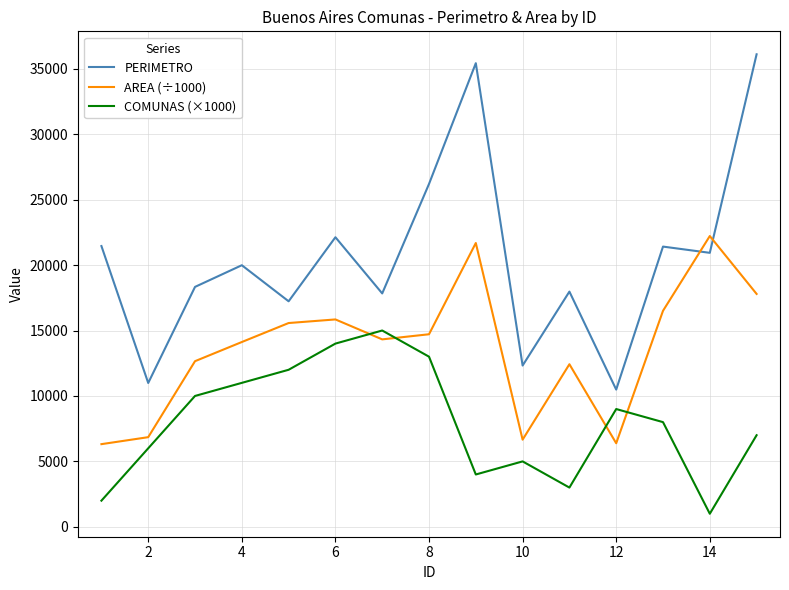

Does the chart have visible grid lines?

Yes